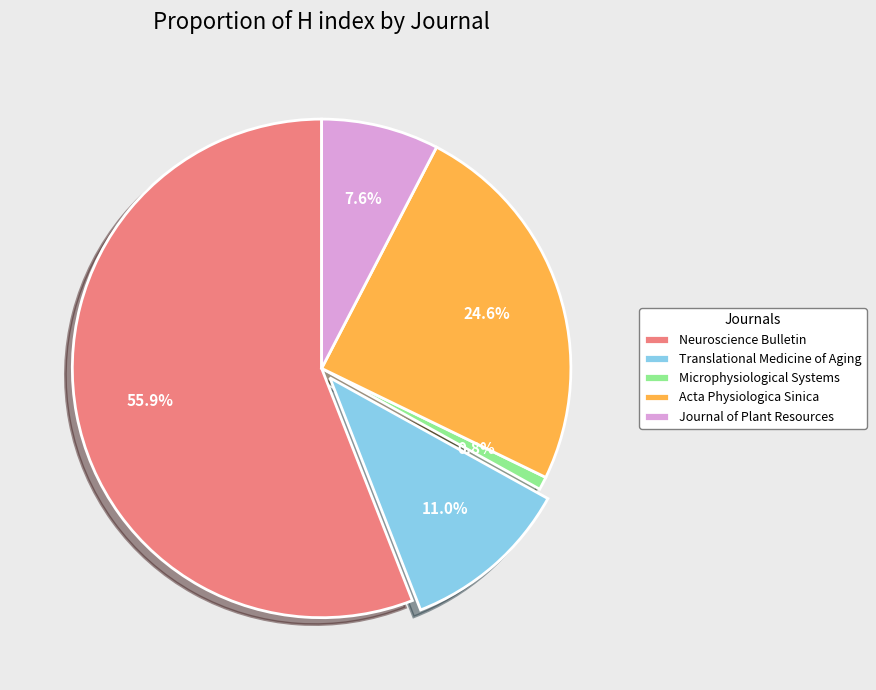

What is the ratio of the value at Journal of Plant Resources to the value at Microphysiological Systems?

9.0